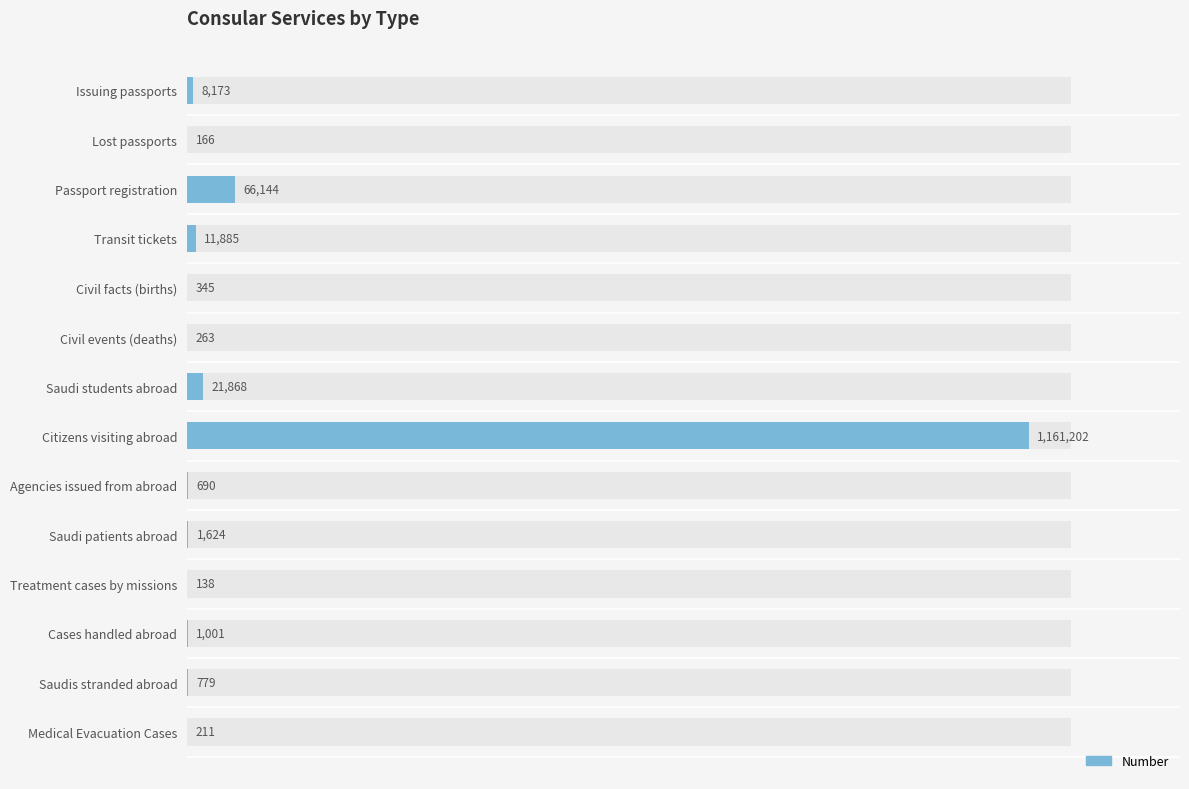

What is the change in value from Lost passports to Civil events (deaths)?

+97